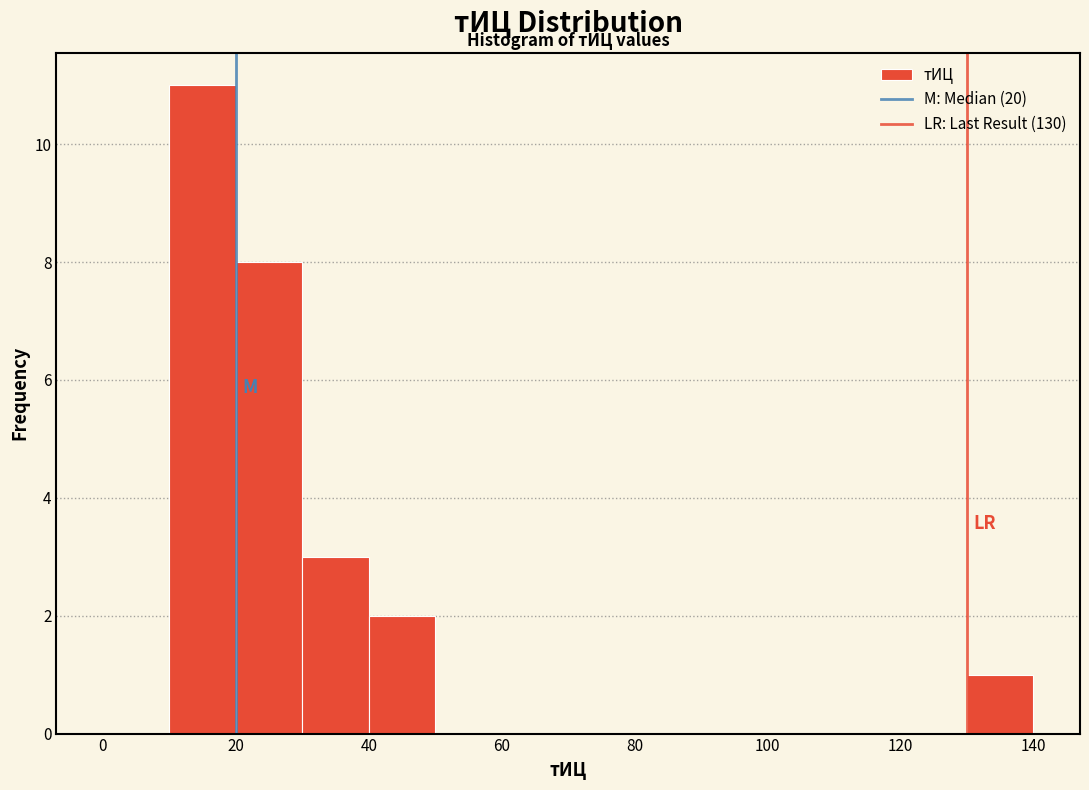

How tall is the bar that spans 20 to 30 on the x-axis? The values are not printed on the chart, so give them approximately, as read against the axis.

8